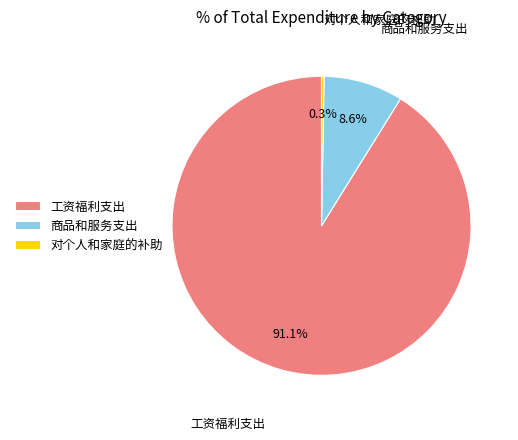

To the nearest percent, what is the combined percentage of 商品和服务支出 and 工资福利支出?

100%